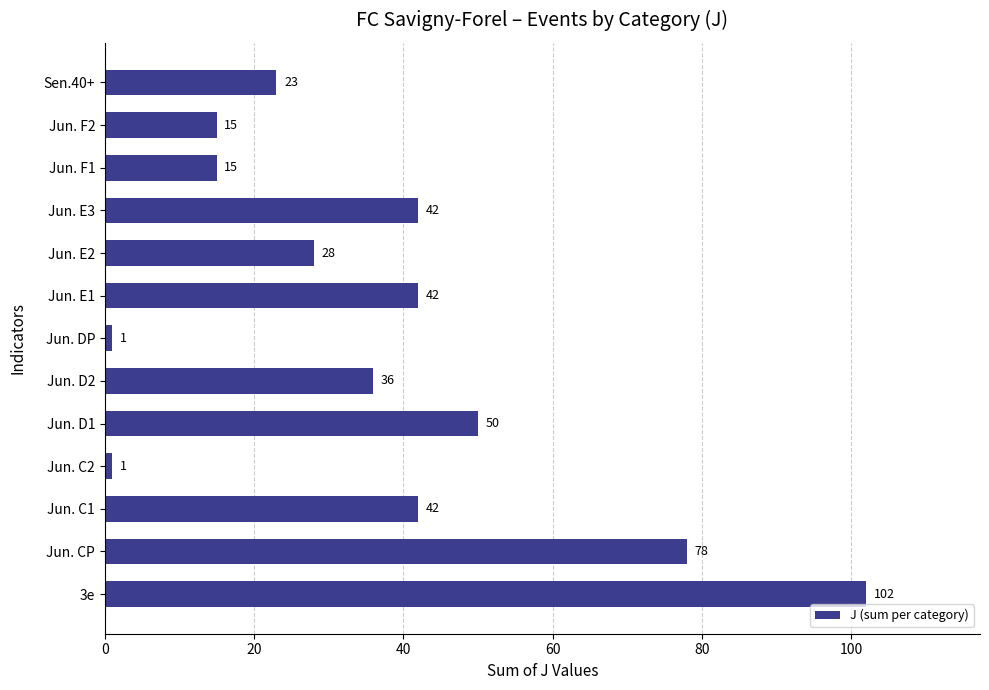

At which label is the value closest to 51?

Jun. D1